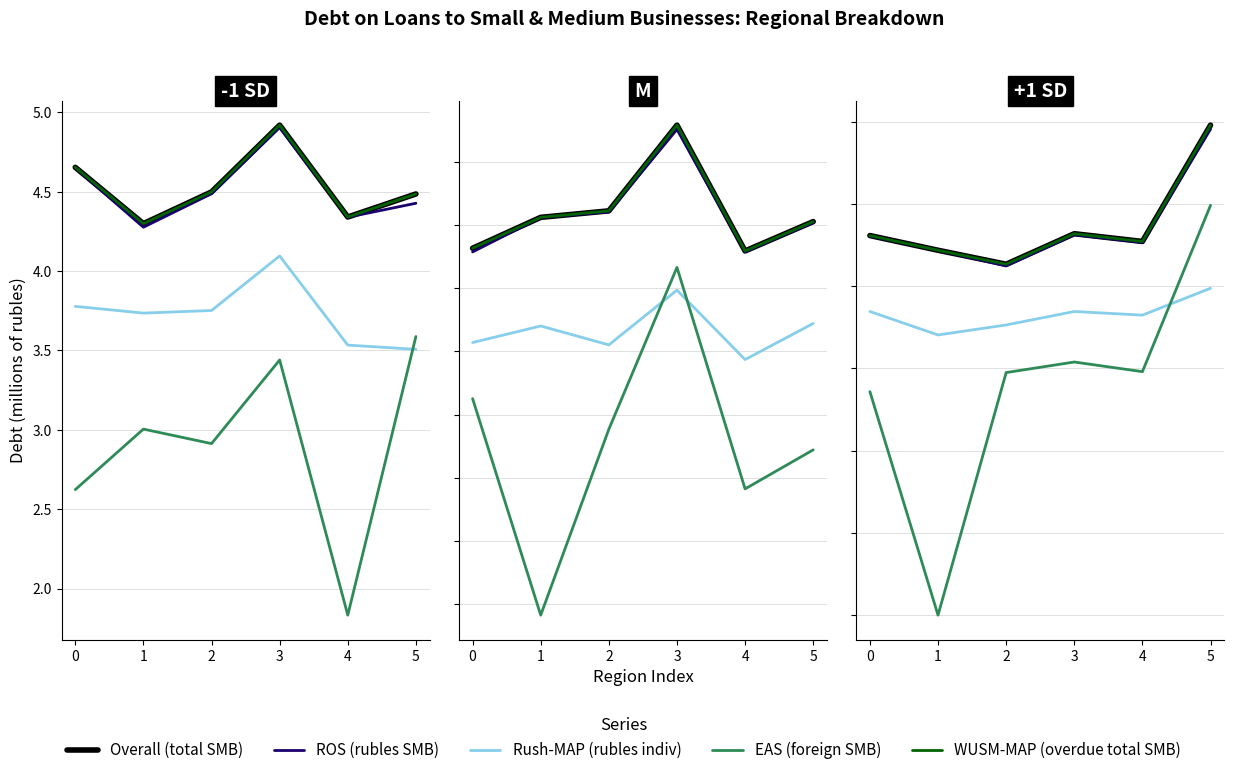

Does the chart have visible grid lines?

Yes